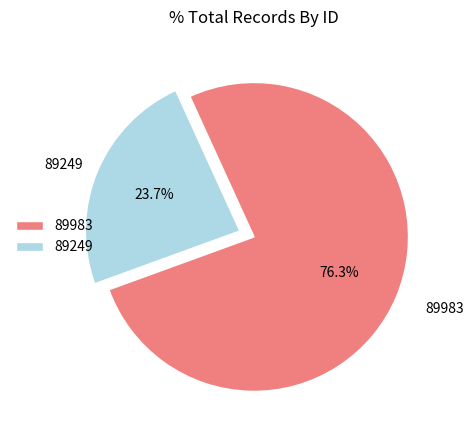

To the nearest percent, what percentage of the pie is 89249?

24%